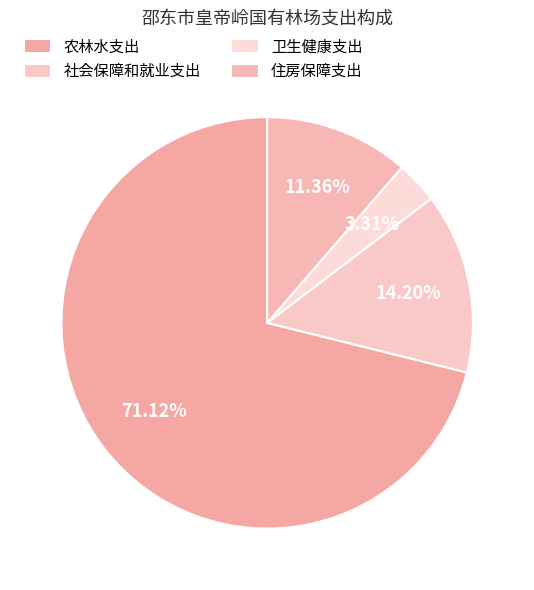

Is 农林水支出 the majority of the pie?

Yes